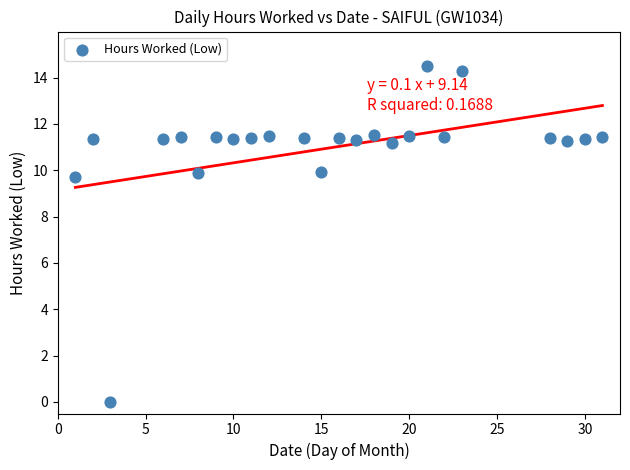

What is the range of Y values (max minus min)?

14.5